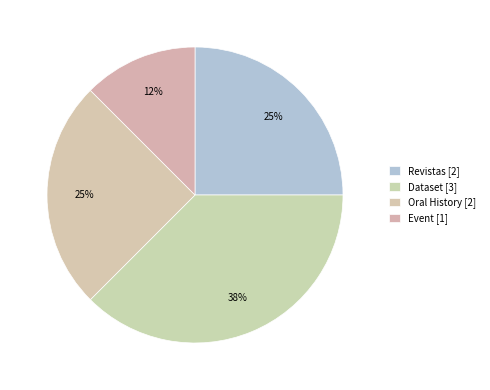

Count the number of slices in the pie.

4